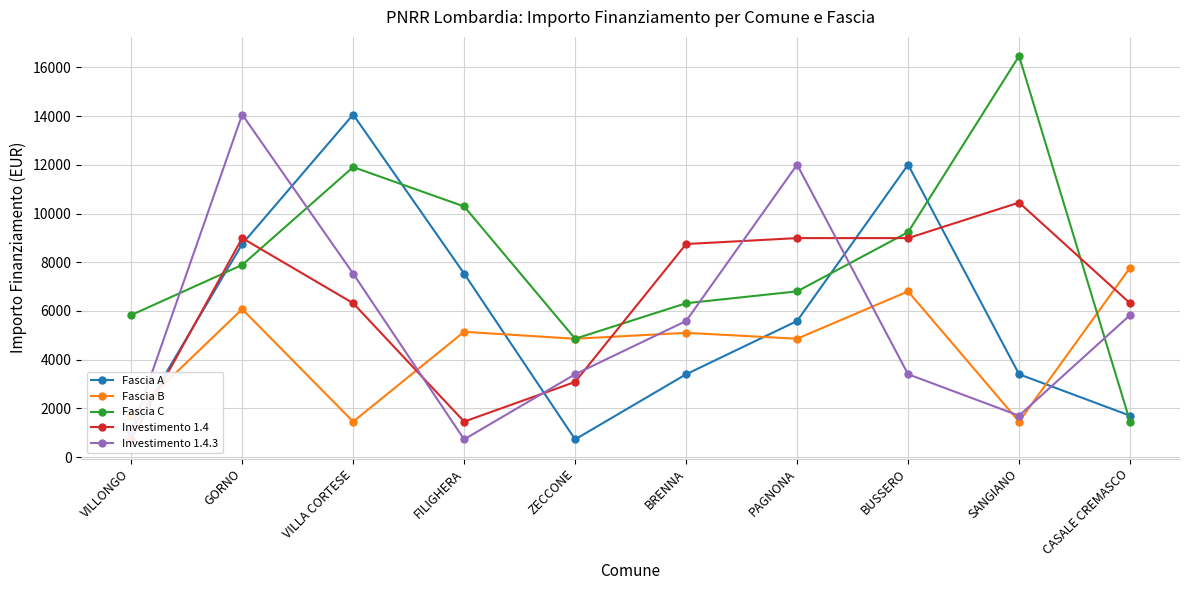

At which label is Fascia C closest to 8961?

BUSSERO